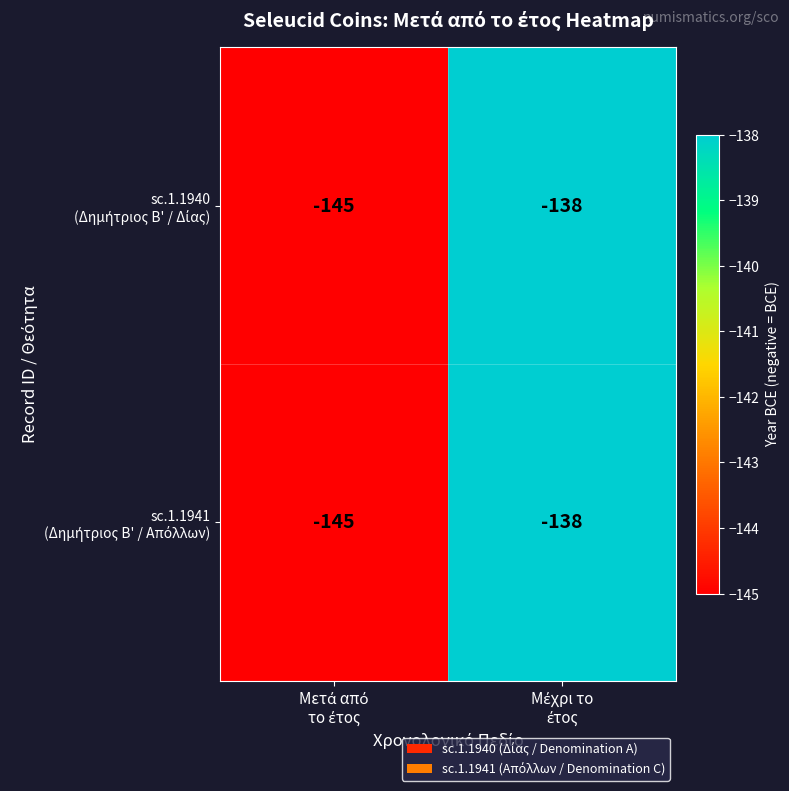

What is the greatest value displayed?

-138